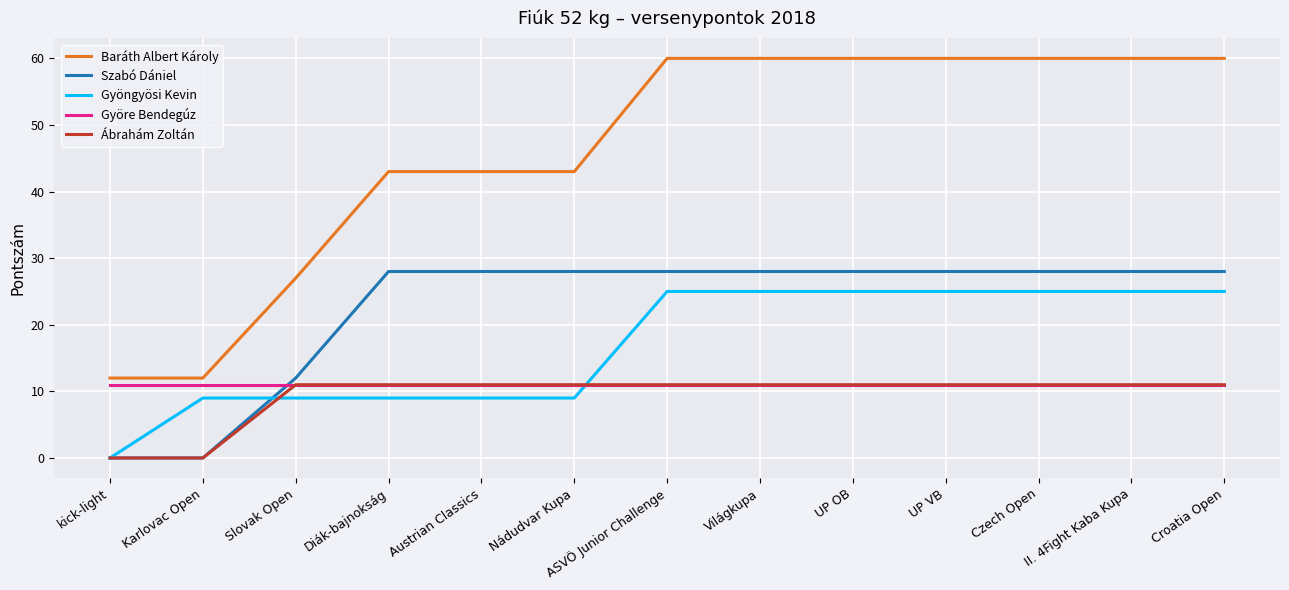

The Gyöngyösi Kevin series shows 25 at Croatia Open. True or false?

True